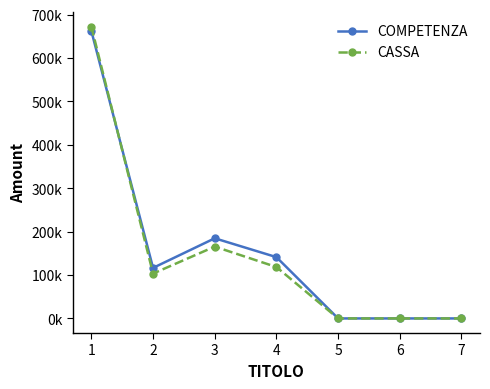

True or false: COMPETENZA and CASSA cross at least once.

True